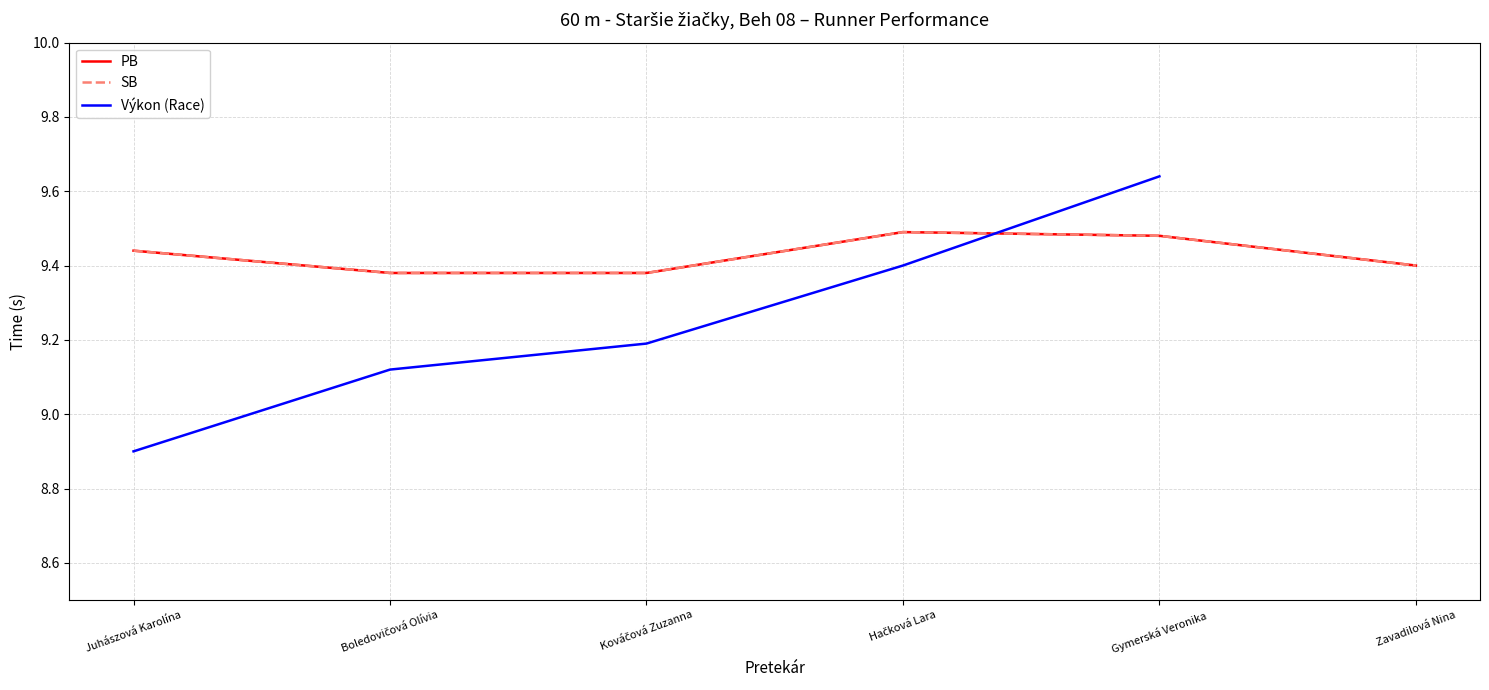

Which series has the widest spread of values?

Výkon (Race)